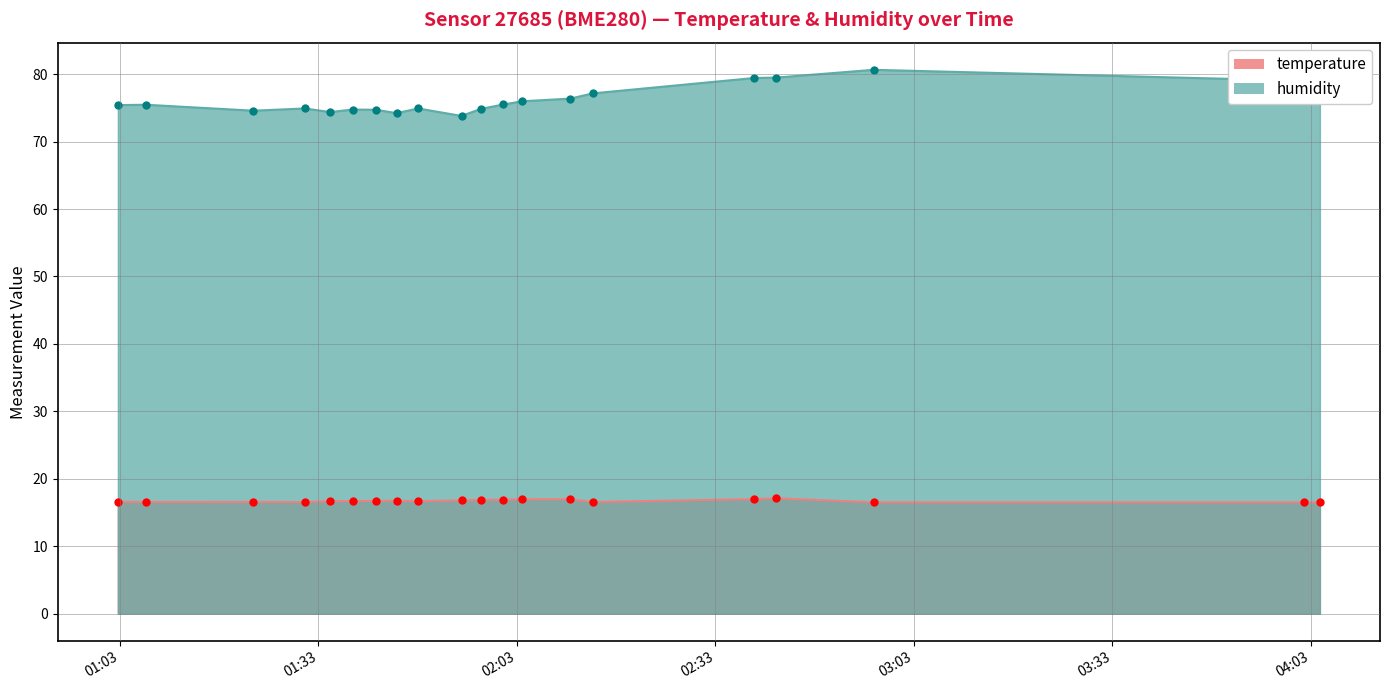

Reading right to left, transcribe all the data shown in this chart.

temperature: 16.5	16.5	16.5	17.1	17.0	16.6	17.0	17.0	16.9	16.9	16.8	16.7	16.7	16.7	16.7	16.7	16.5	16.6	16.6	16.6
humidity: 78.8	79.0	80.6	79.5	79.4	77.2	76.4	76.0	75.5	74.8	73.8	74.9	74.2	74.7	74.8	74.4	74.9	74.6	75.5	75.4